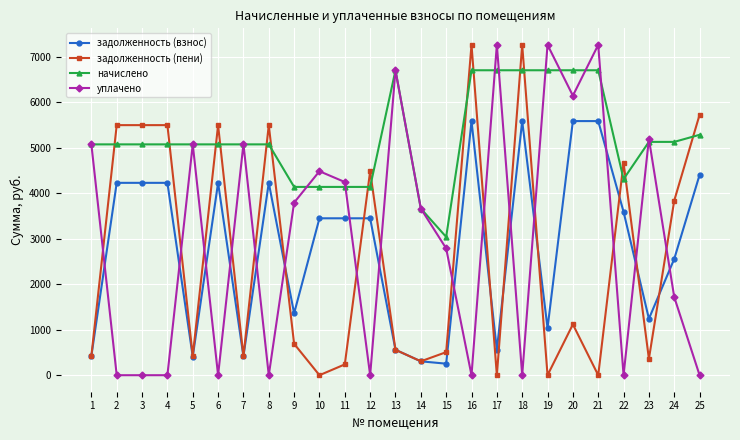

What is the value of the начислено point at the 19th from the left?

6708.0